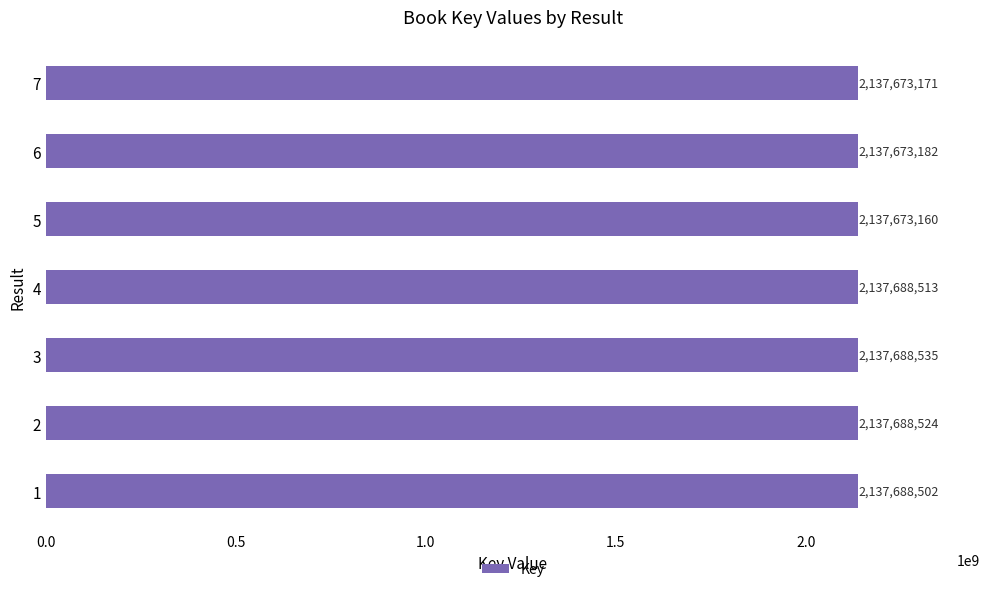

What is the sum of all values?

14963773587